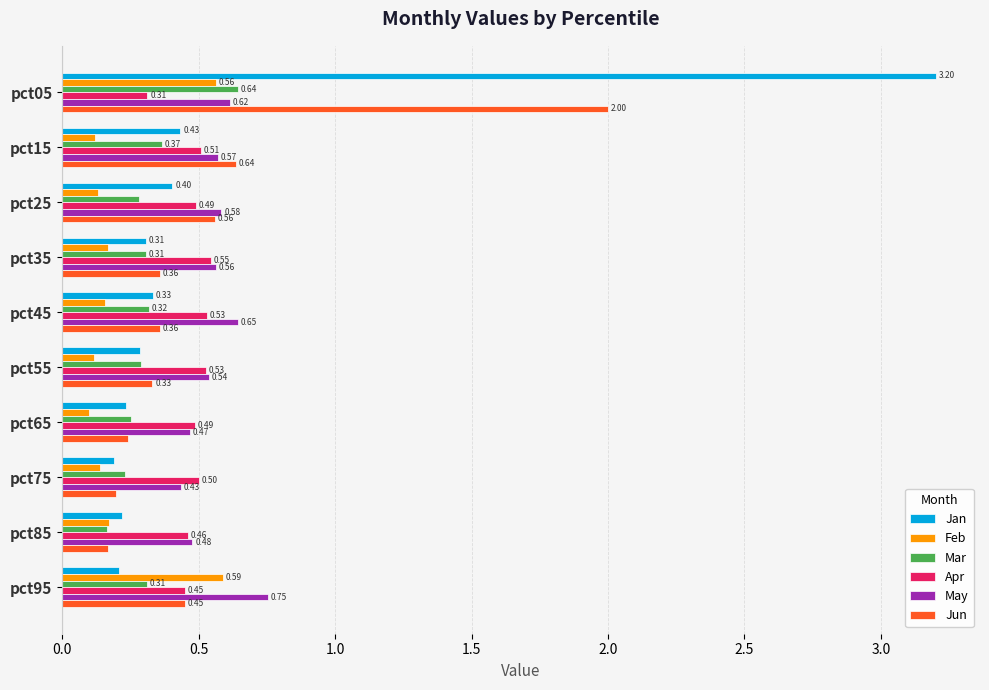

What is the difference between the maximum and minimum values in the Mar series?

0.5